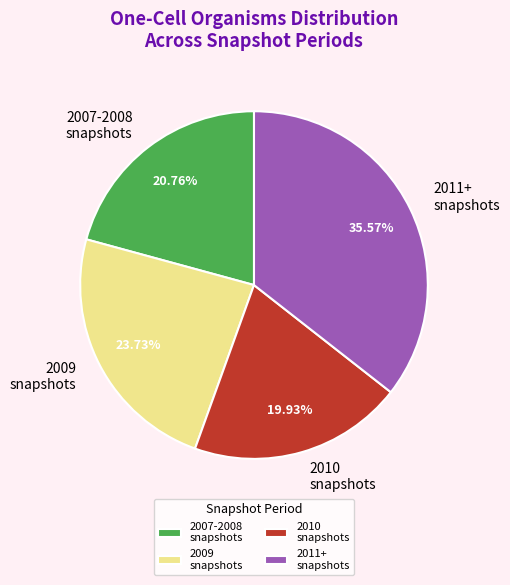

Is there any slice that represents more than half of the pie?

No